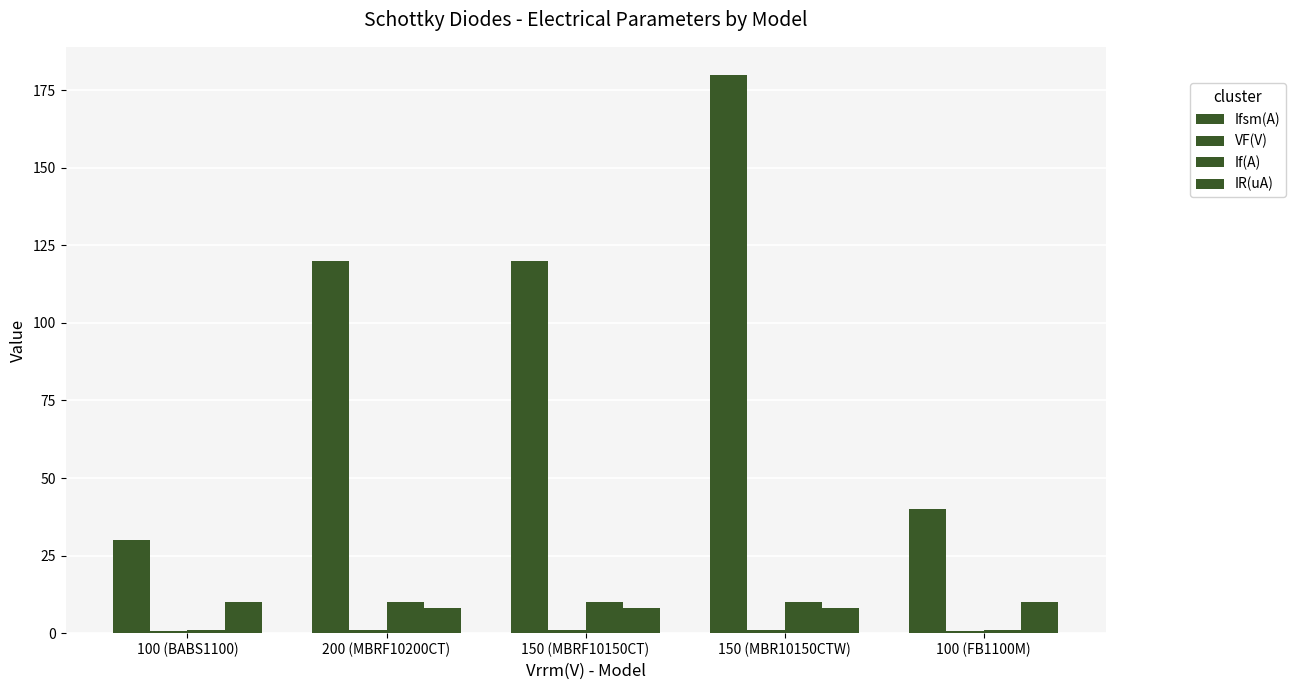

What is the lowest value of the If(A) series?

1.0